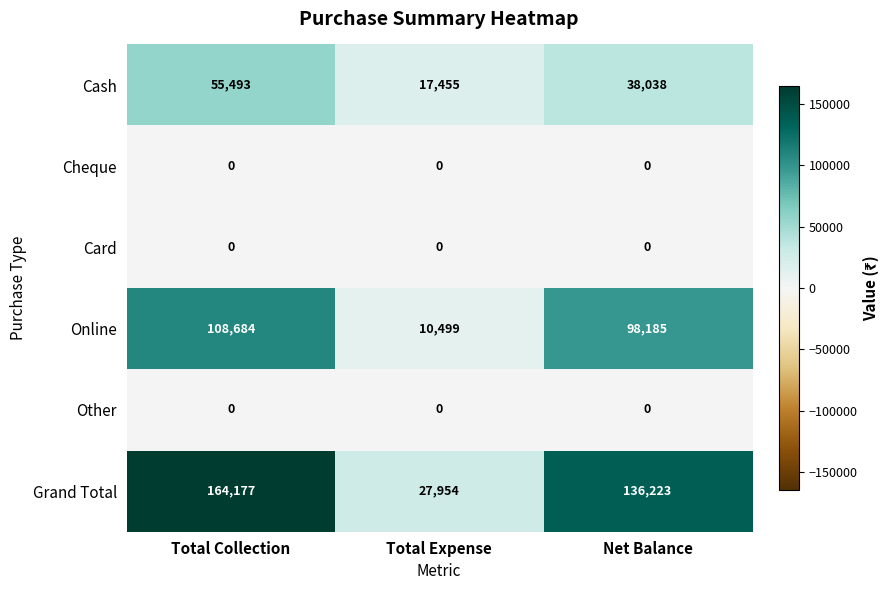

Is it true that Online equals 10499 at Total Expense?

True